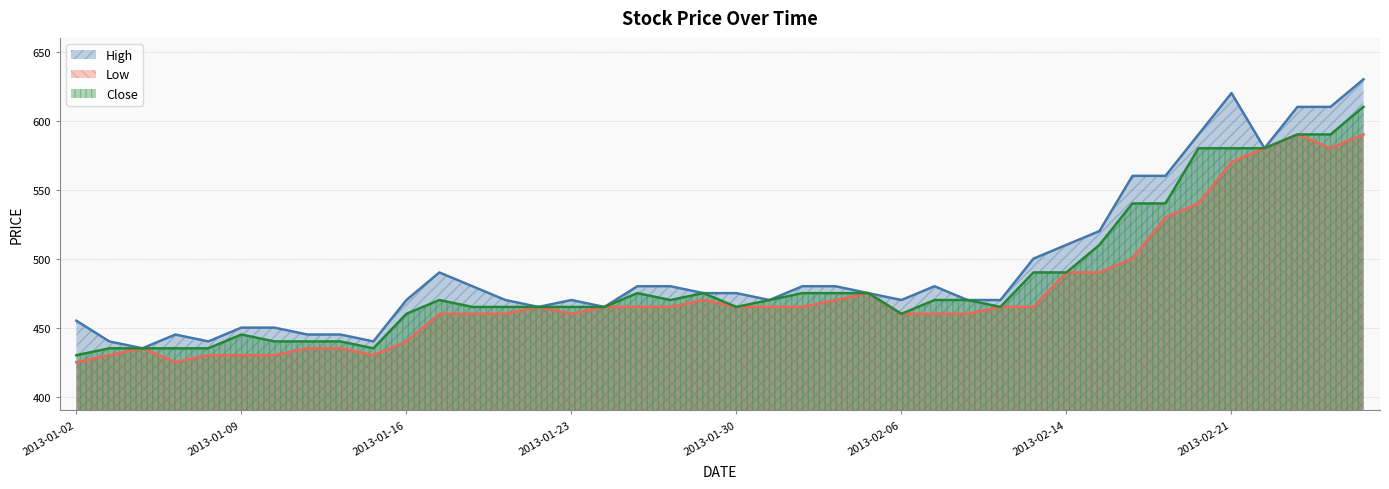

Count the number of categories in the chart.

40